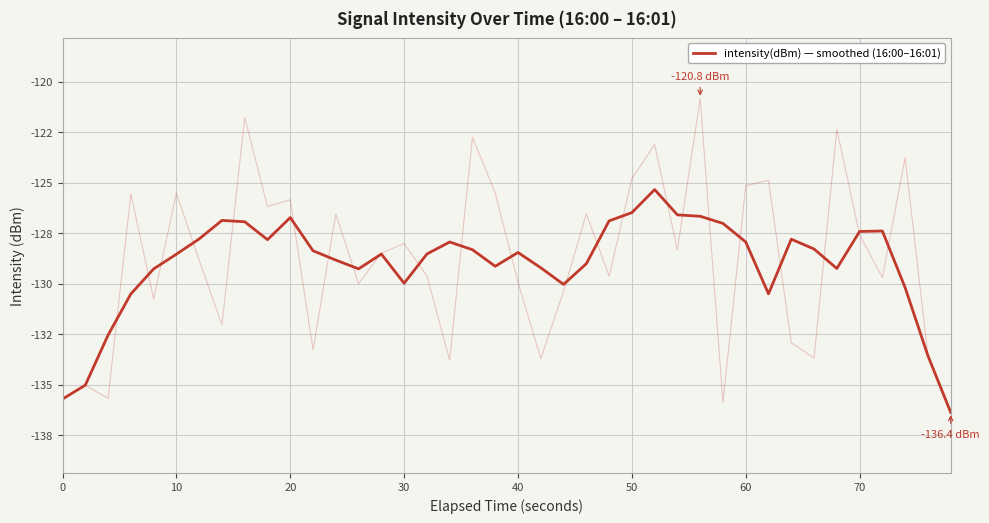

True or false: there are more than 1 points higher than both neighbors.

True